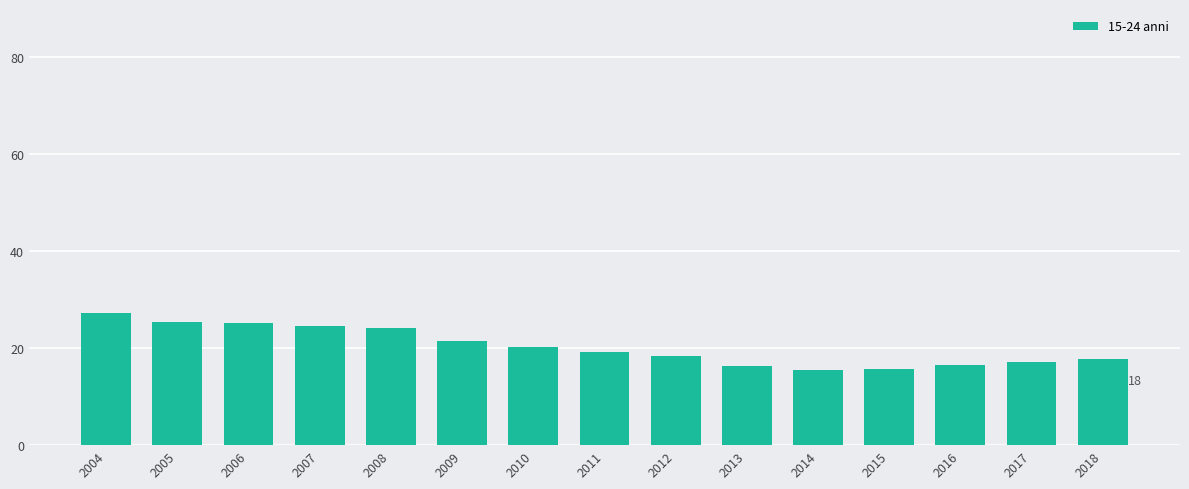

True or false: the data shows 36.4 at 2010.

False